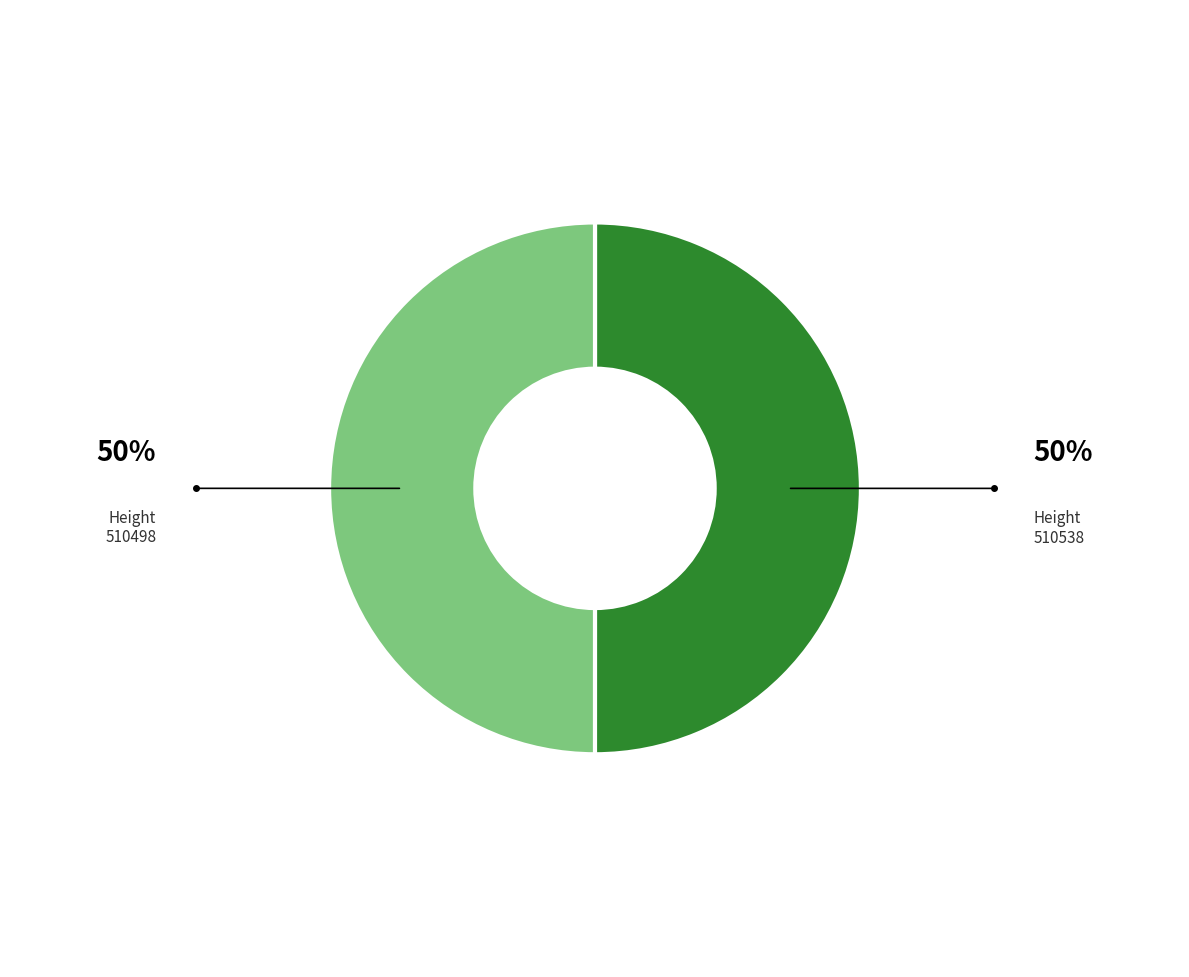

Count the number of slices in the pie.

2